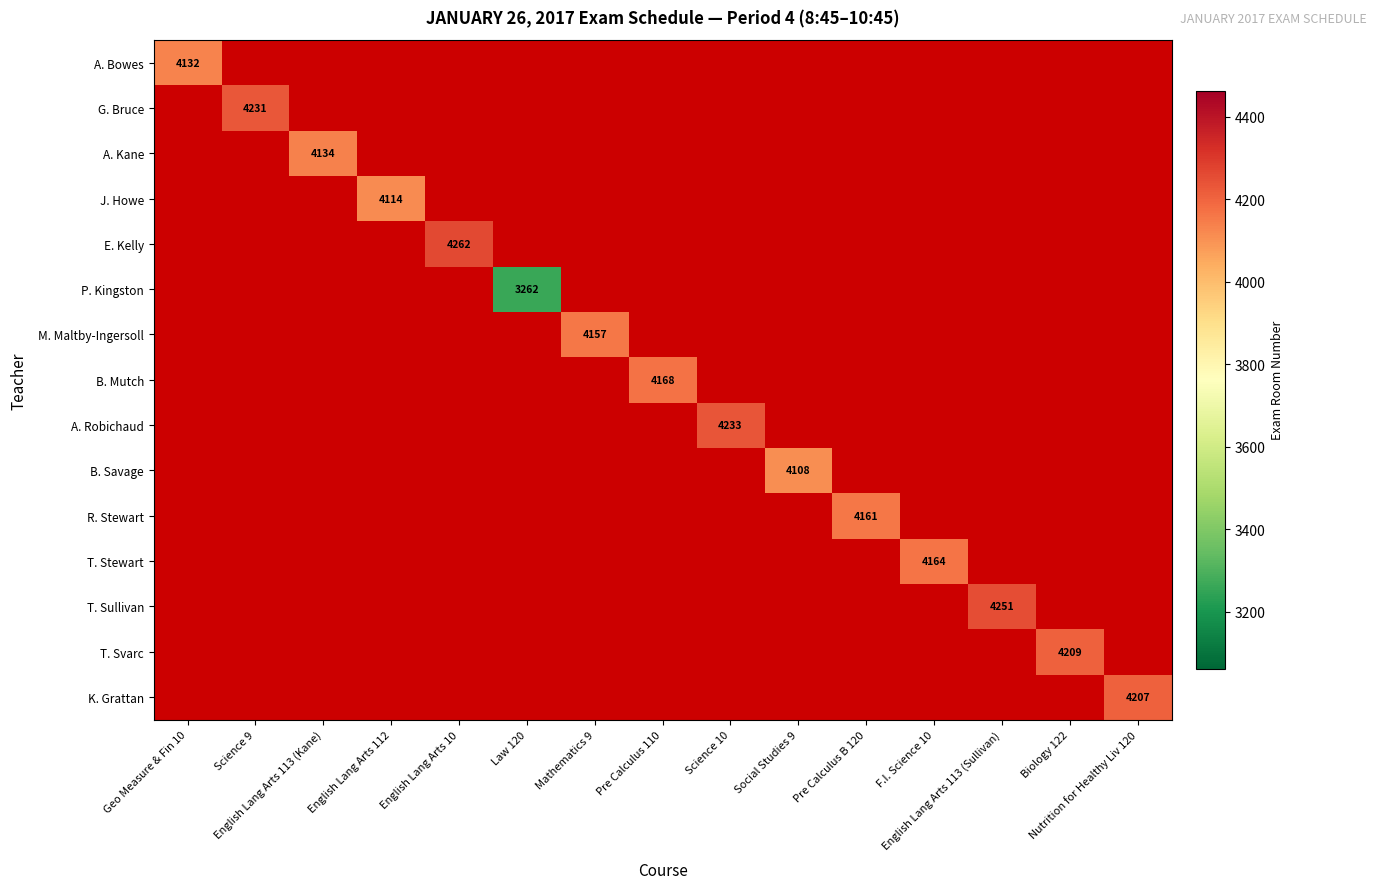

Which series has the widest spread of values?

A. Bowes